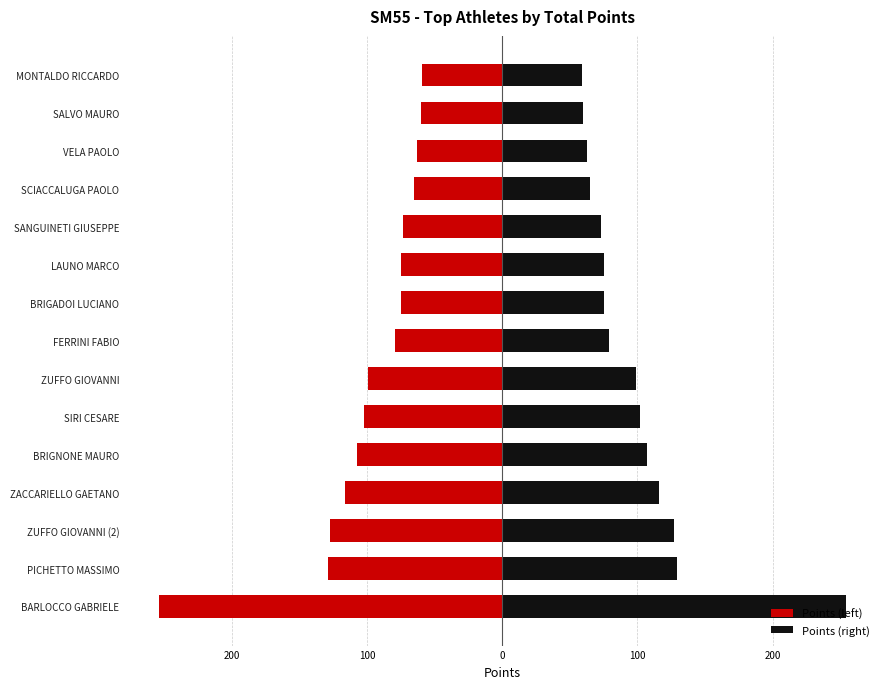

How many bars are there in each group?

2